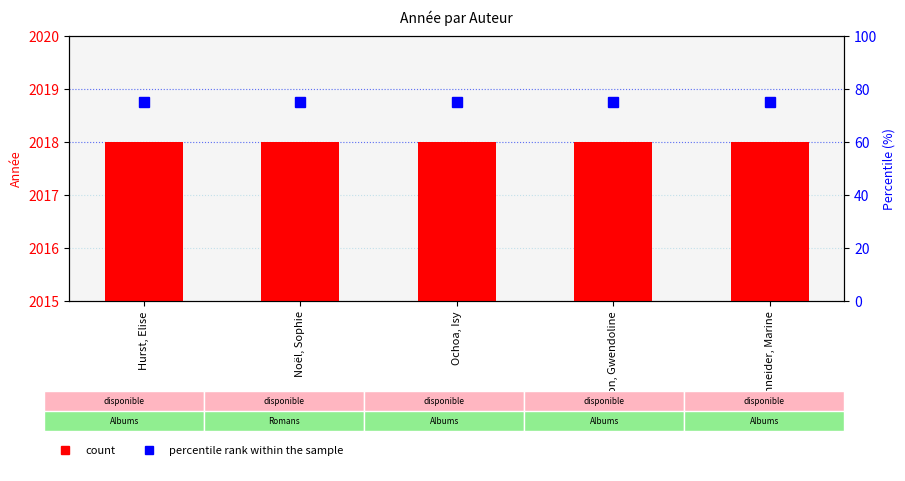

What is the average value of the percentile rank within the sample series?

75